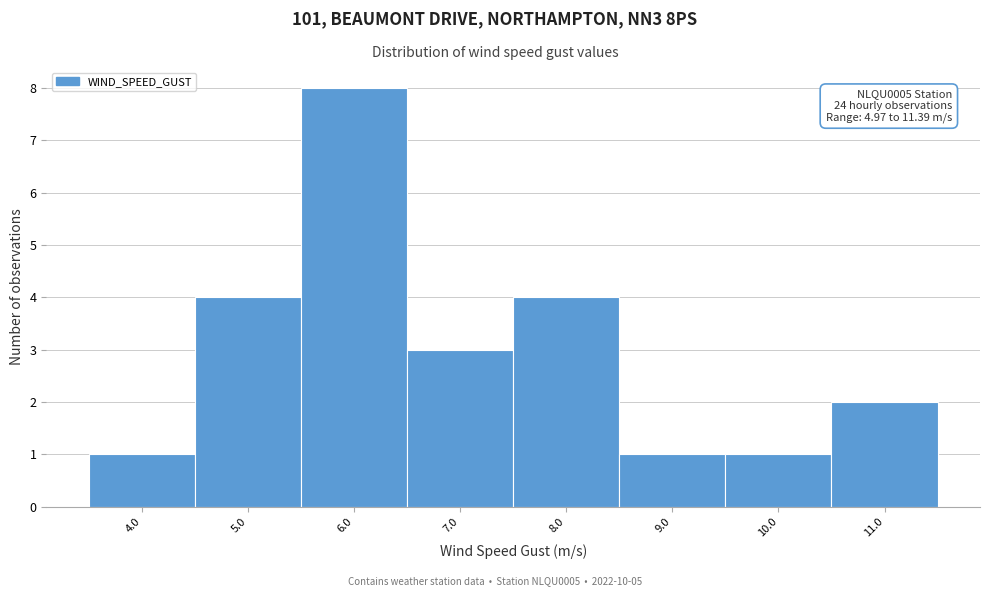

Reading left to right, extract all data points from this chart.

4.0=1	5.0=4	6.0=8	7.0=3	8.0=4	9.0=1	10.0=1	11.0=2